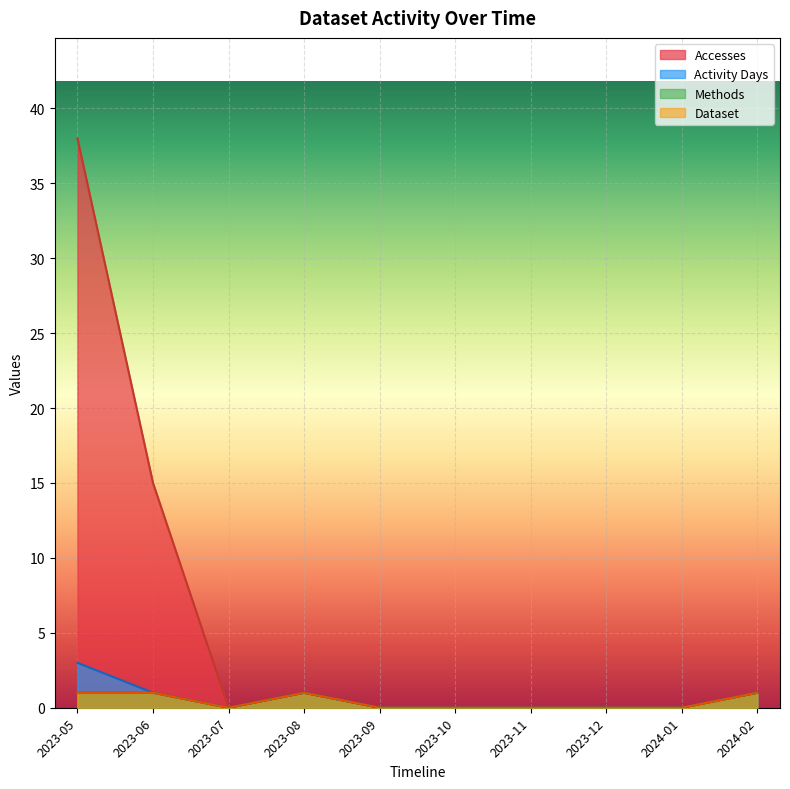

At which category does Dataset reach its first local valley?

2023-07